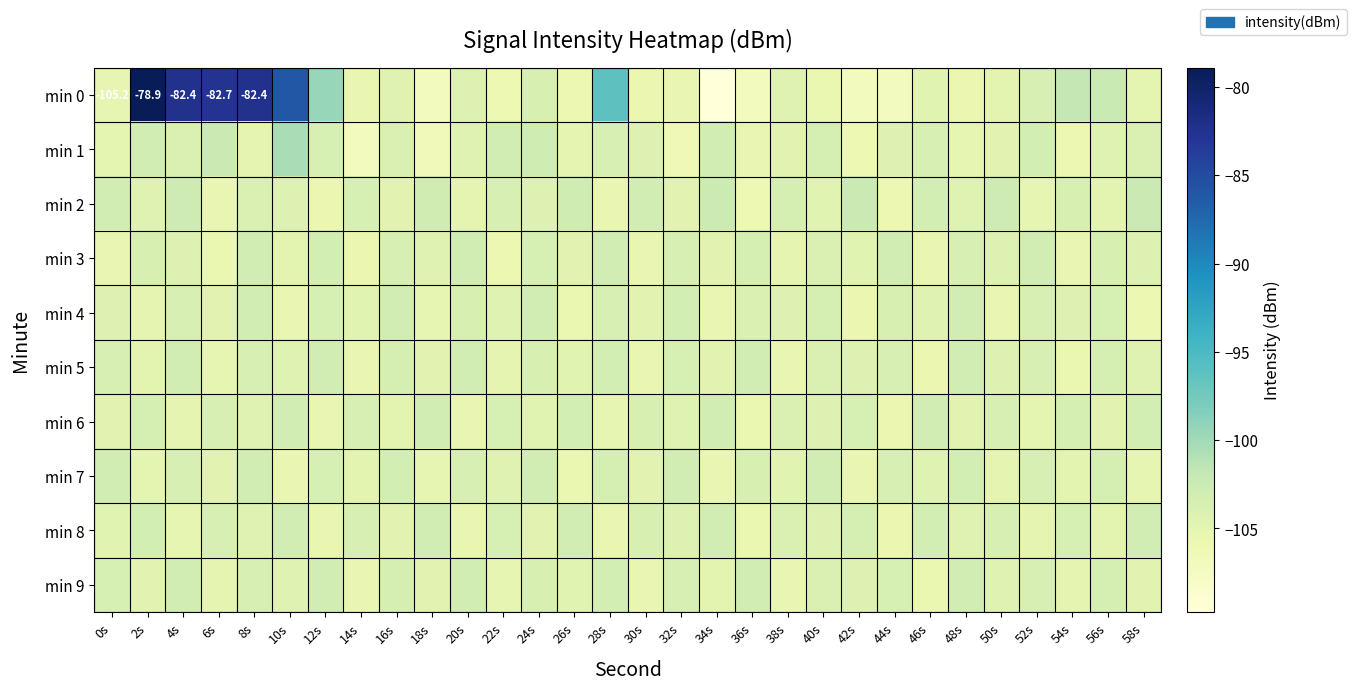

What is the total value across all series at 58s?

-1042.1